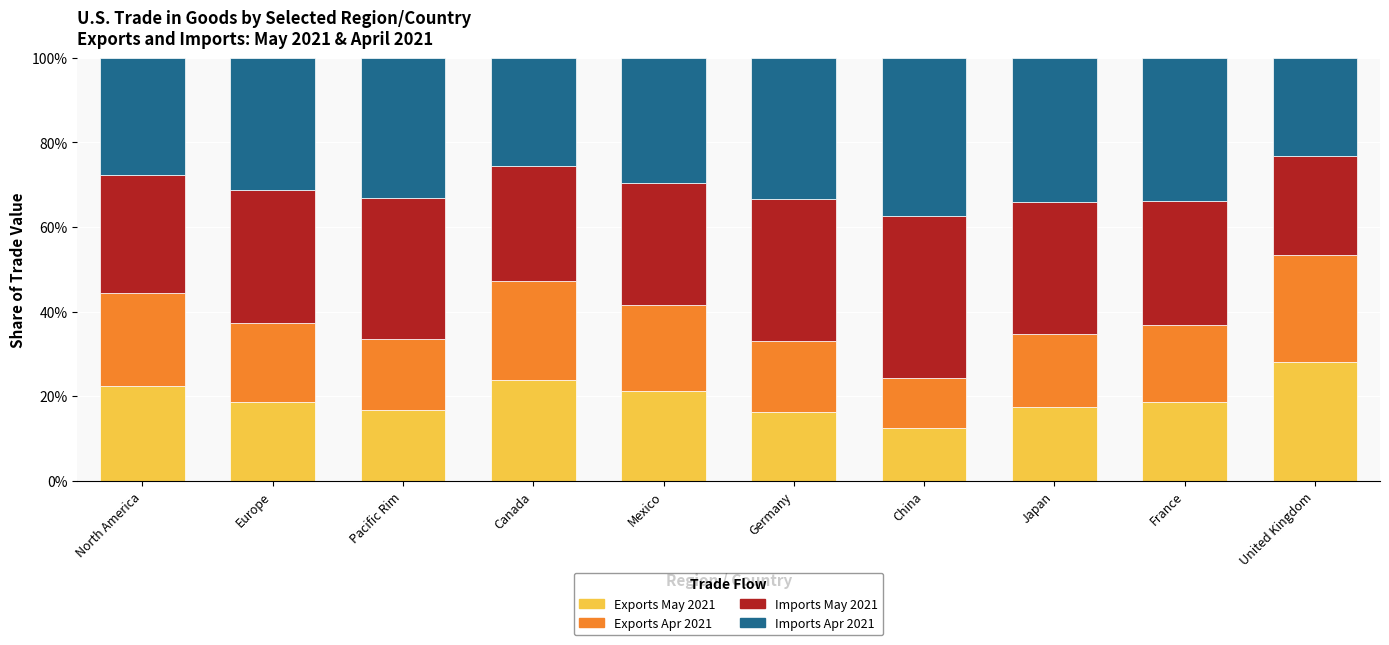

Does the chart contain stacked bars?

Yes